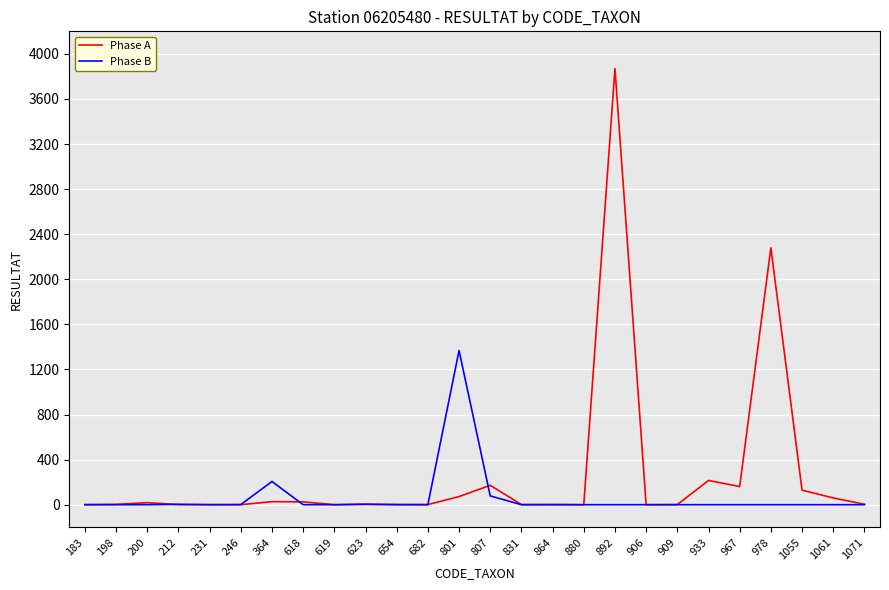

How many lines are shown in the chart?

2